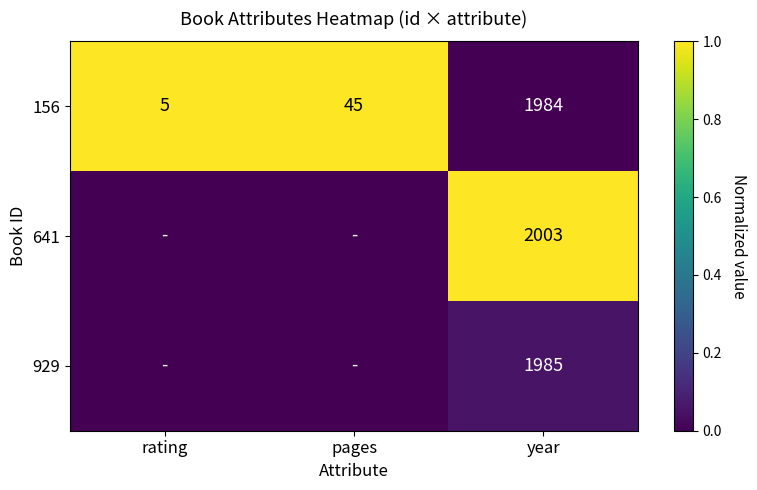

List the labels in order of 156 value, smallest first.

rating, pages, year